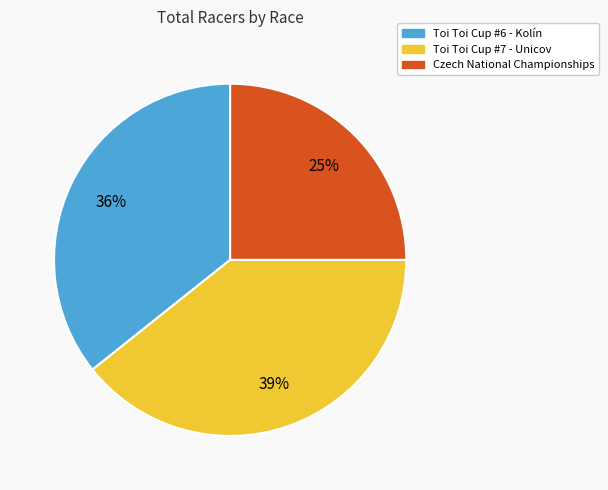

Approximately how many times larger is the value at Czech National Championships compared to Toi Toi Cup #7 - Unicov?

0.6